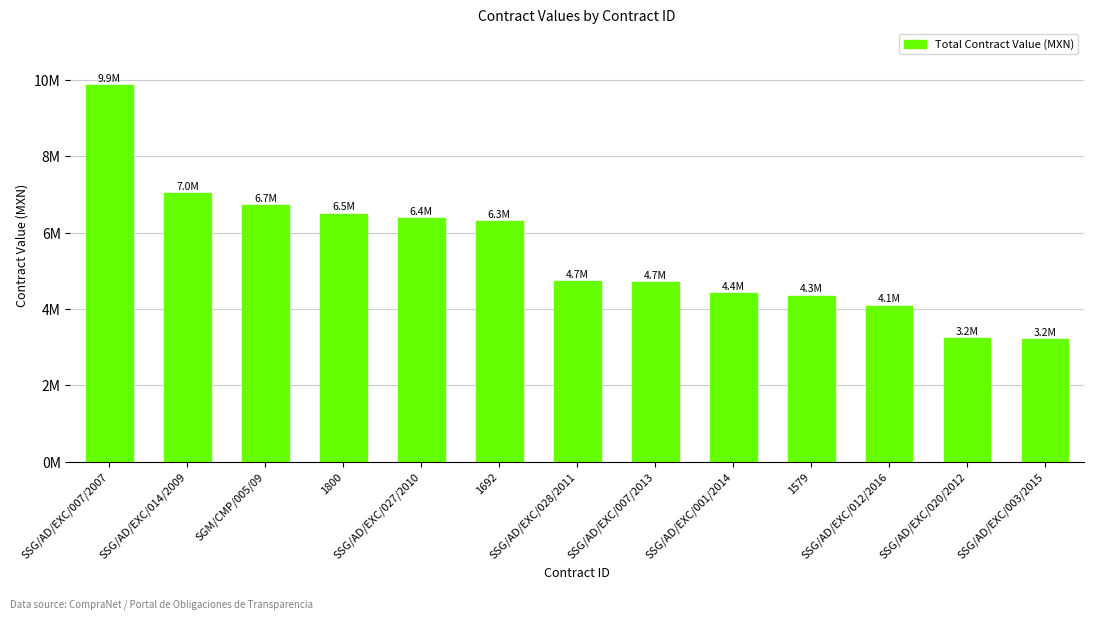

What is the label of the 2nd bar from the right?

SSG/AD/EXC/020/2012